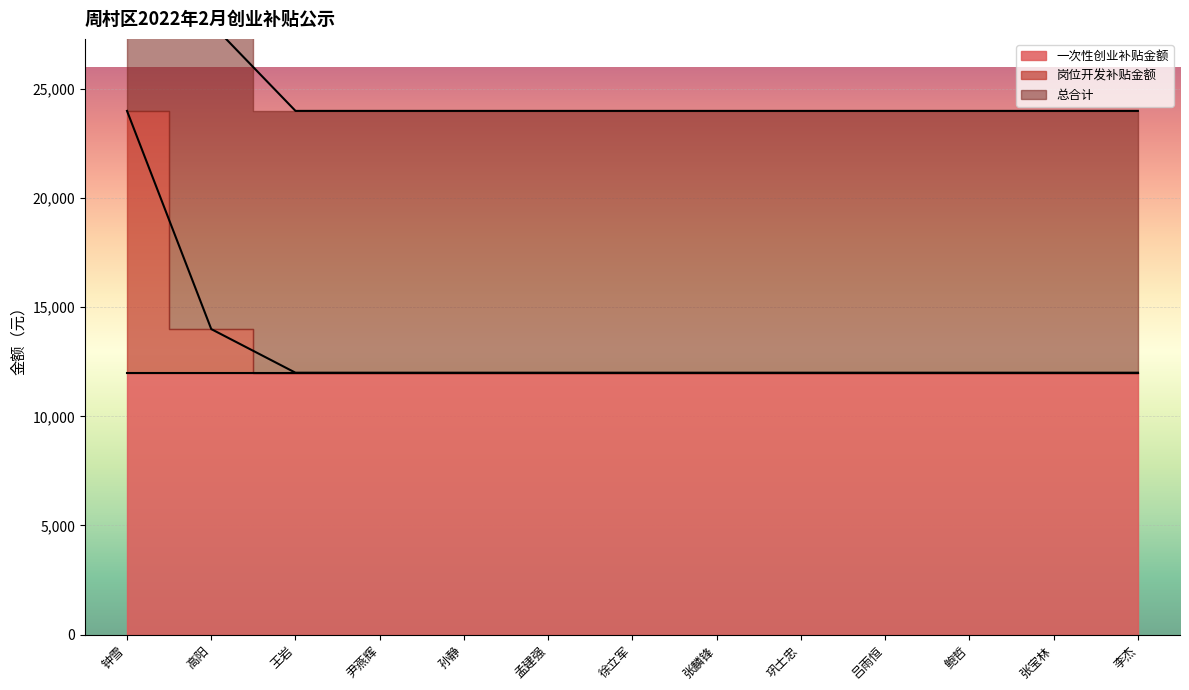

The 岗位开发补贴金额 series shows 12000 at 张宝林. True or false?

True